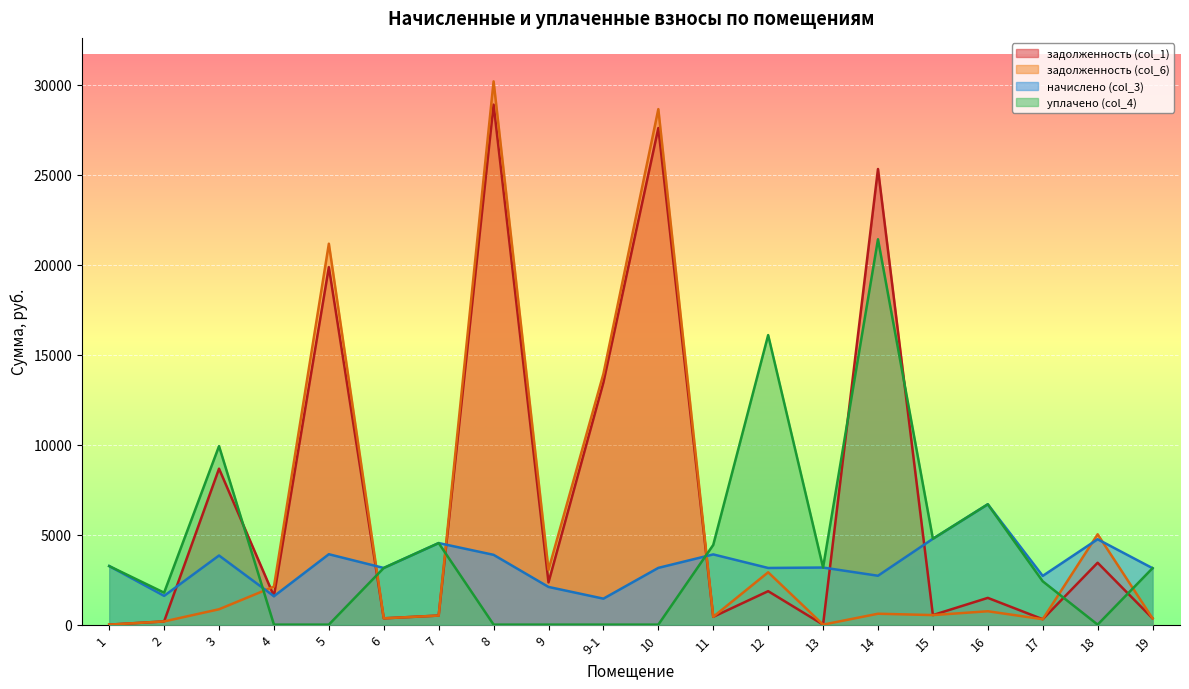

Where do уплачено (col_4) and начислено (col_3) first cross each other?

3 and 4